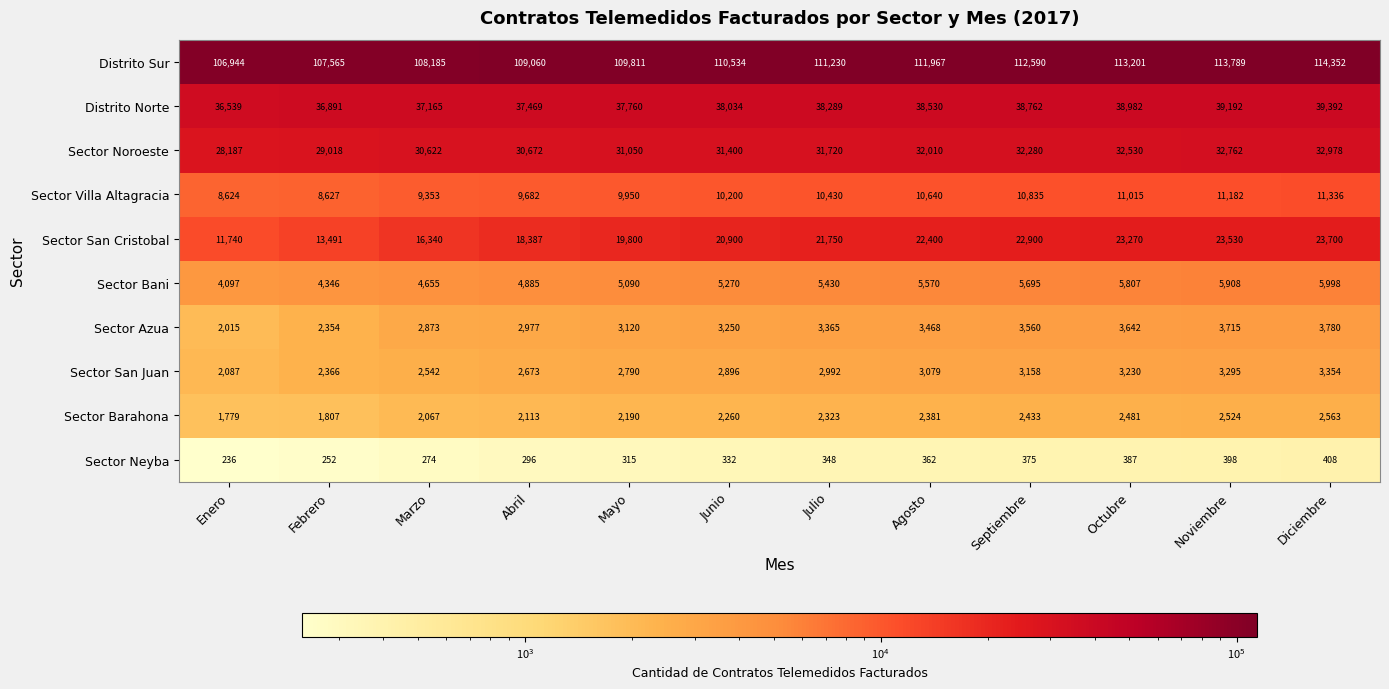

At how many categories does at least one series exceed 31493?

12